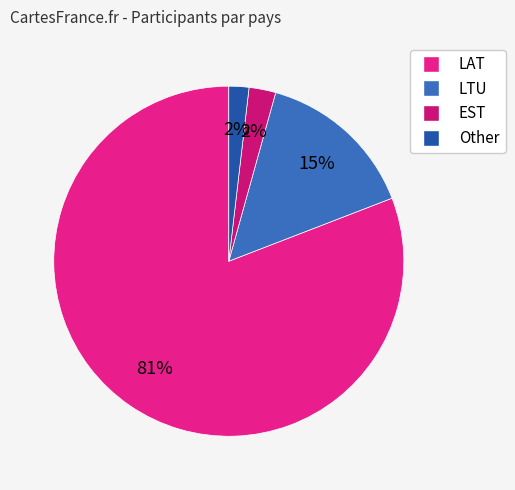

To the nearest percent, what is the difference between the LTU and Other slice percentages?

13%